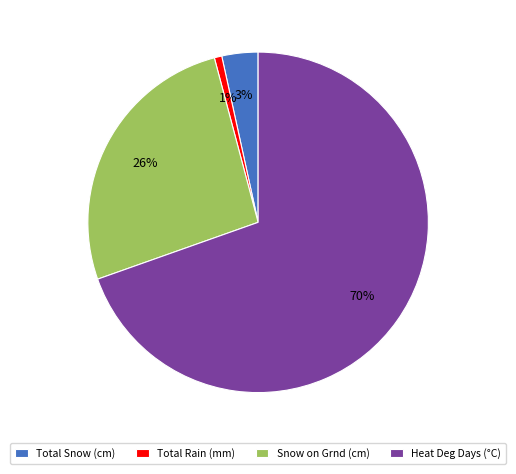

Does Heat Deg Days (°C) represent more than half of the total?

Yes